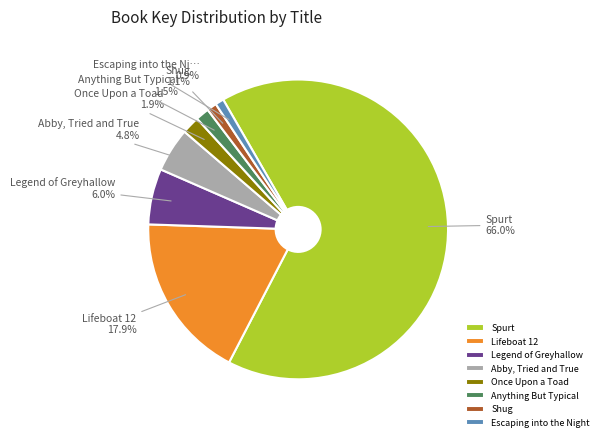

What percentage is the Lifeboat 12 slice, to the nearest percent?

18%